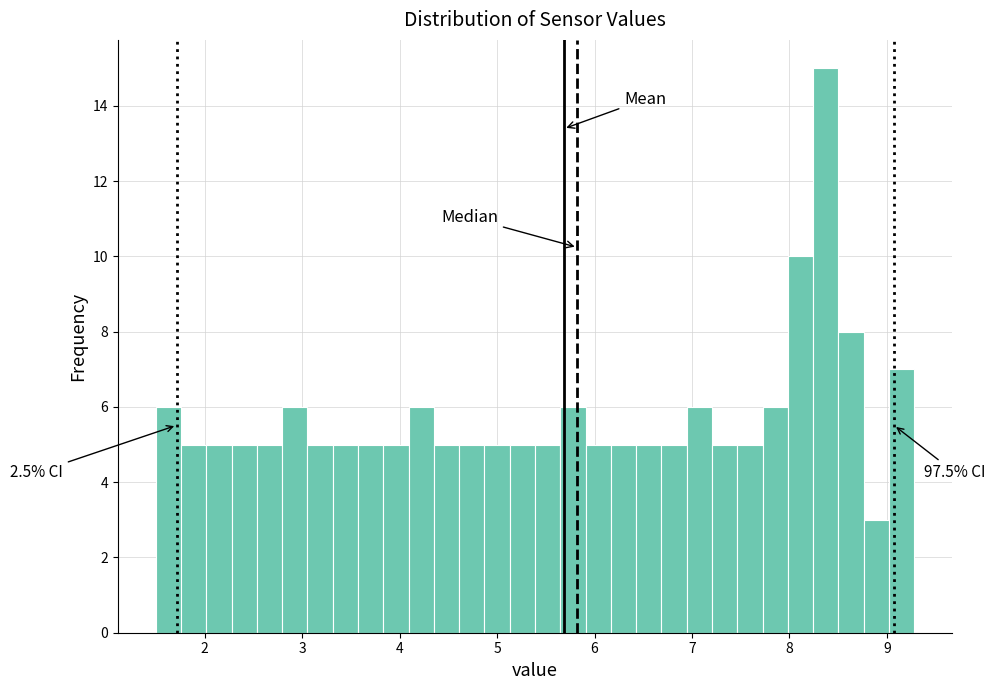

Read against the x-axis, roughly where is the centre of the tallest bar?

8.4